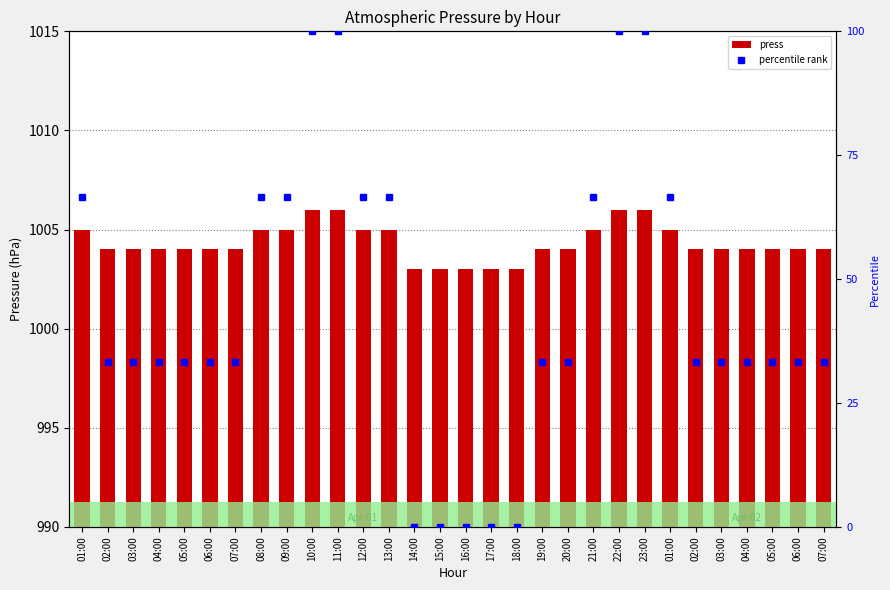

At which label does percentile rank first exceed 33?

01:00